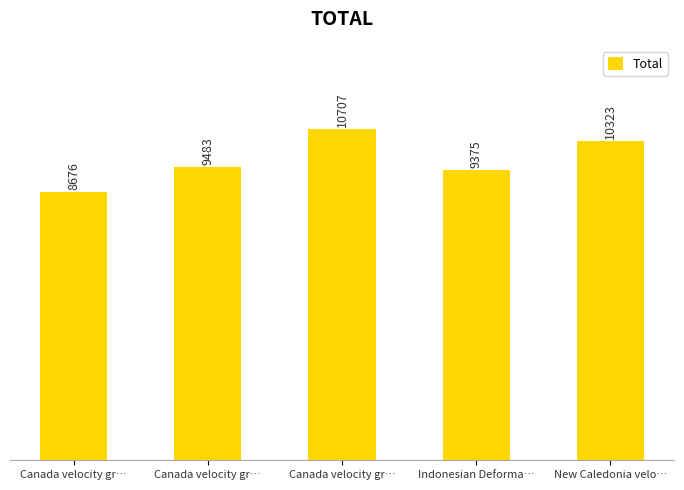

What is the value of the 5th bar from the left?

10323